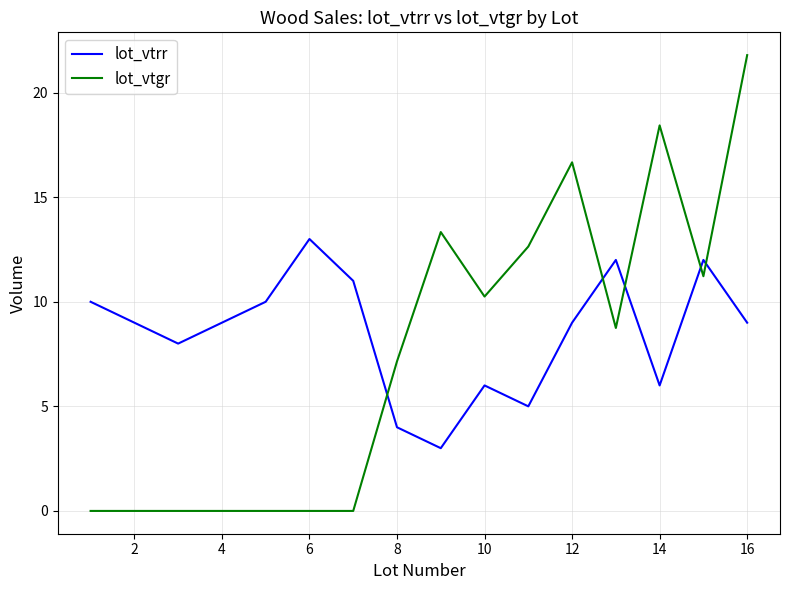

Reading right to left, transcribe all the data shown in this chart.

lot_vtrr: 9.0	12.0	6.0	12.0	9.0	5.0	6.0	3.0	4.0	11.0	13.0	10.0	9.0	8.0	9.0	10.0
lot_vtgr: 21.8	11.2	18.4	8.7	16.7	12.6	10.2	13.3	7.2	0.0	0.0	0.0	0.0	0.0	0.0	0.0